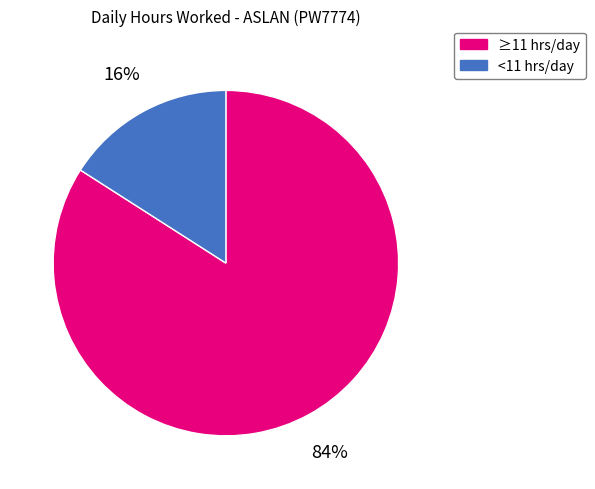

Is there a majority slice in this chart?

Yes